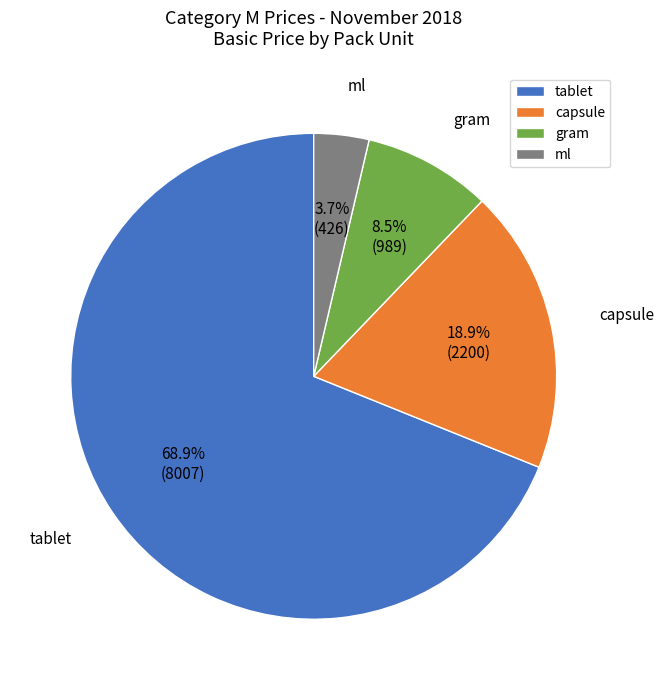

What is the largest slice in the pie chart?

tablet